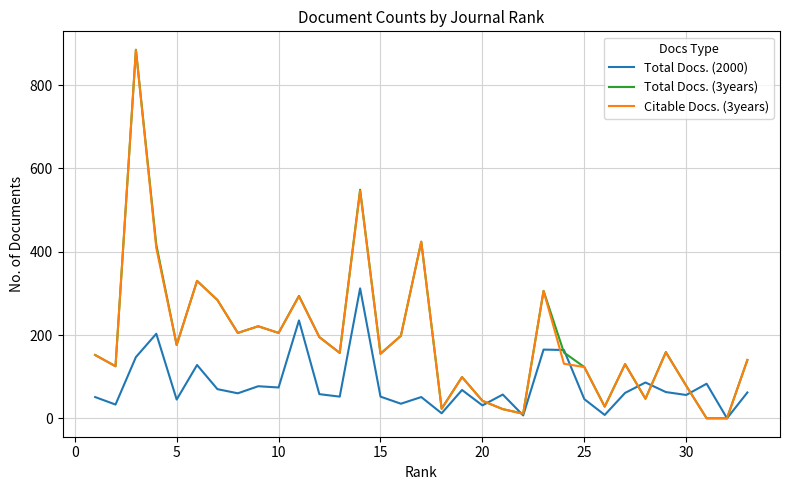

What is the maximum value shown in the chart?

885